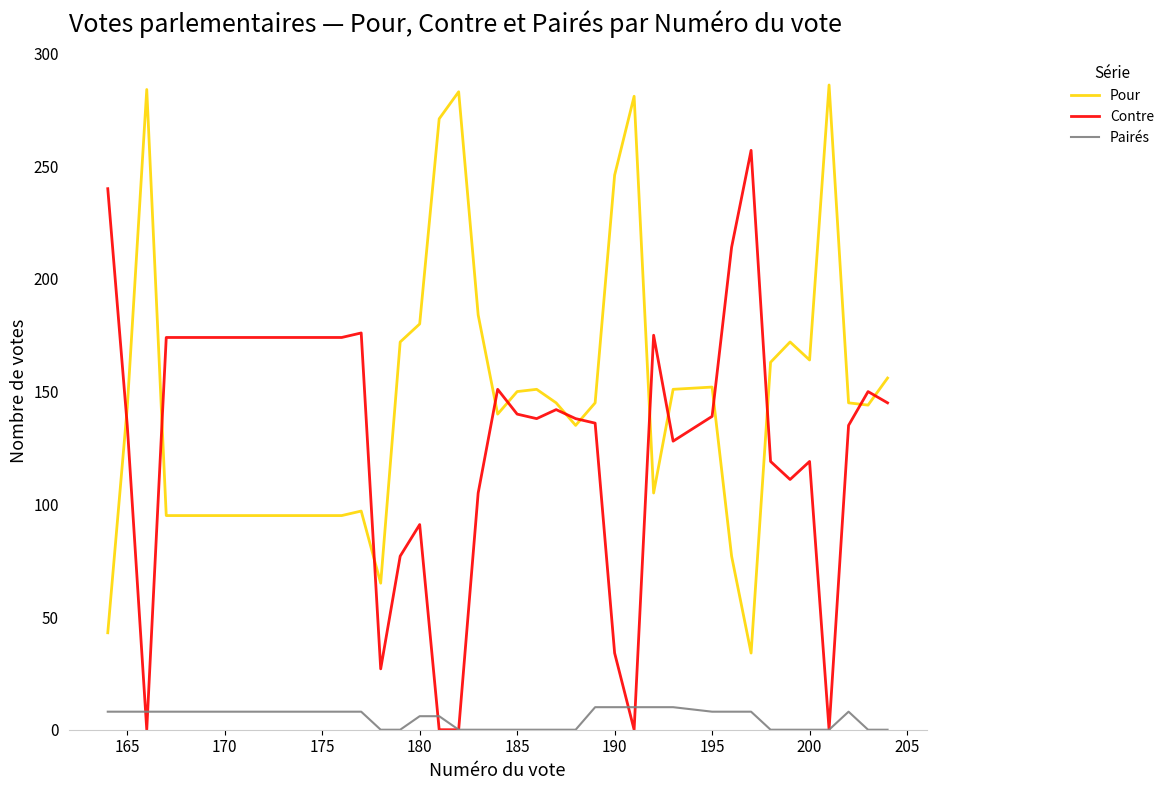

True or false: Pairés has more than 0 interior local peaks.

True